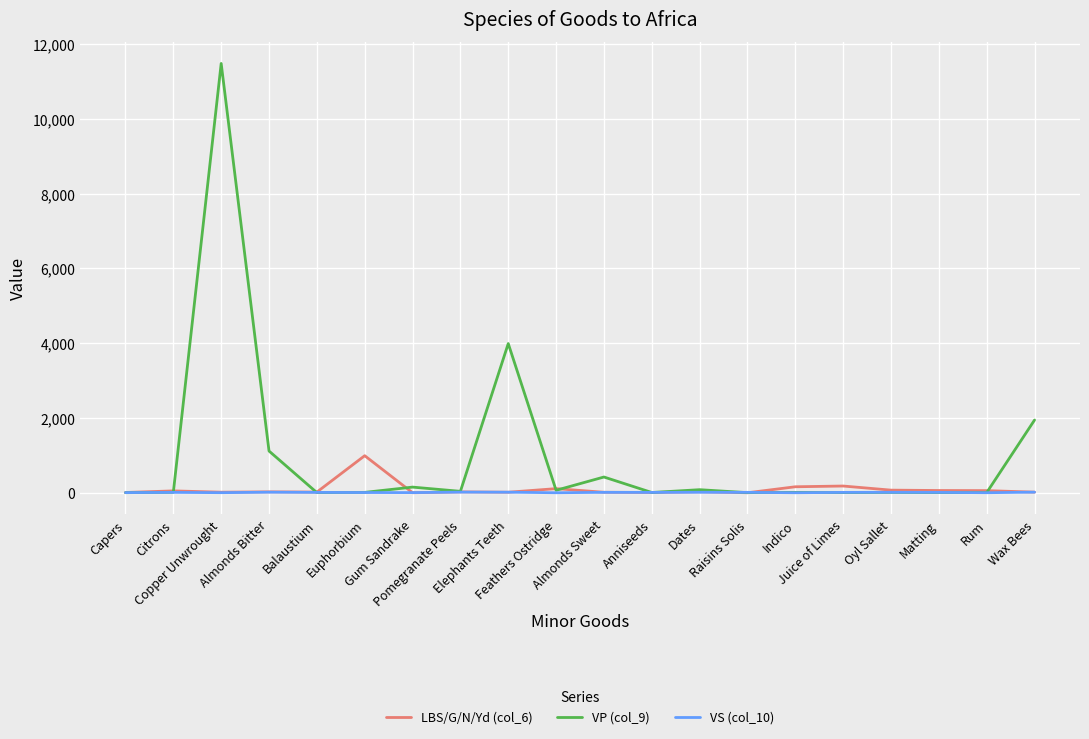

At which label does VP (col_9) reach its peak?

Copper Unwrought